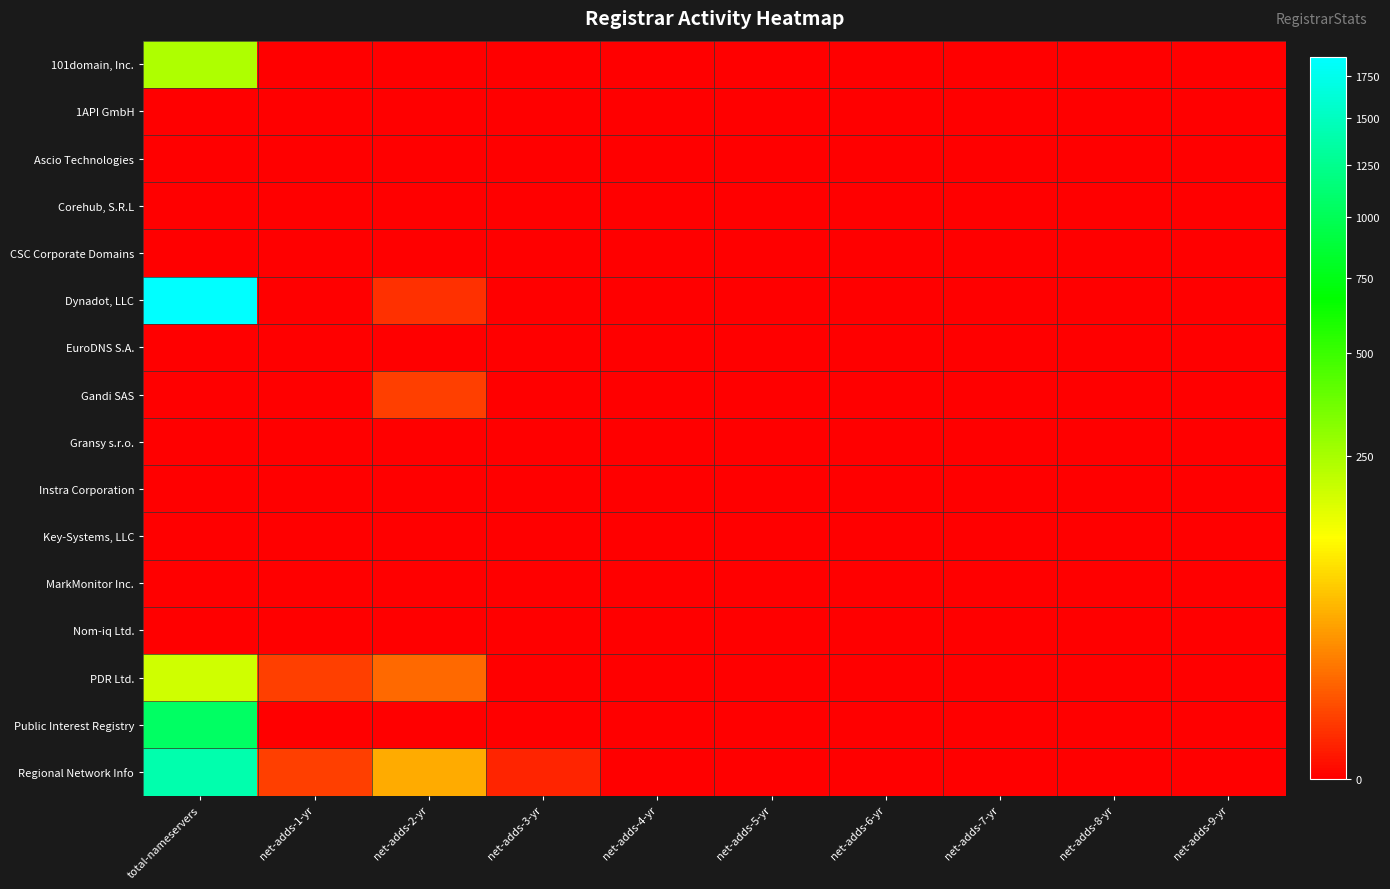

Count the number of data series in this chart.

16